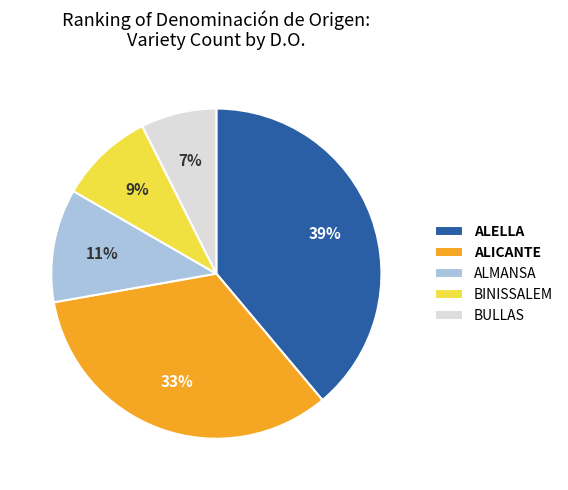

To the nearest percent, what is the average slice percentage?

20%